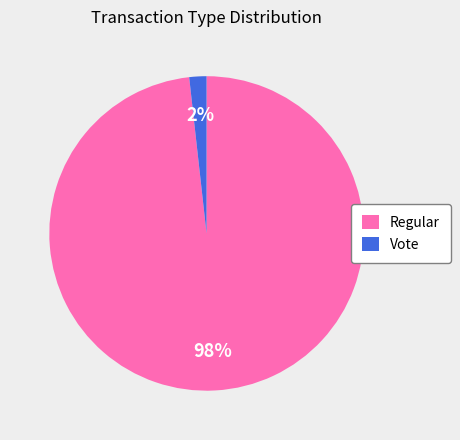

To the nearest percent, what is the average slice percentage?

50%